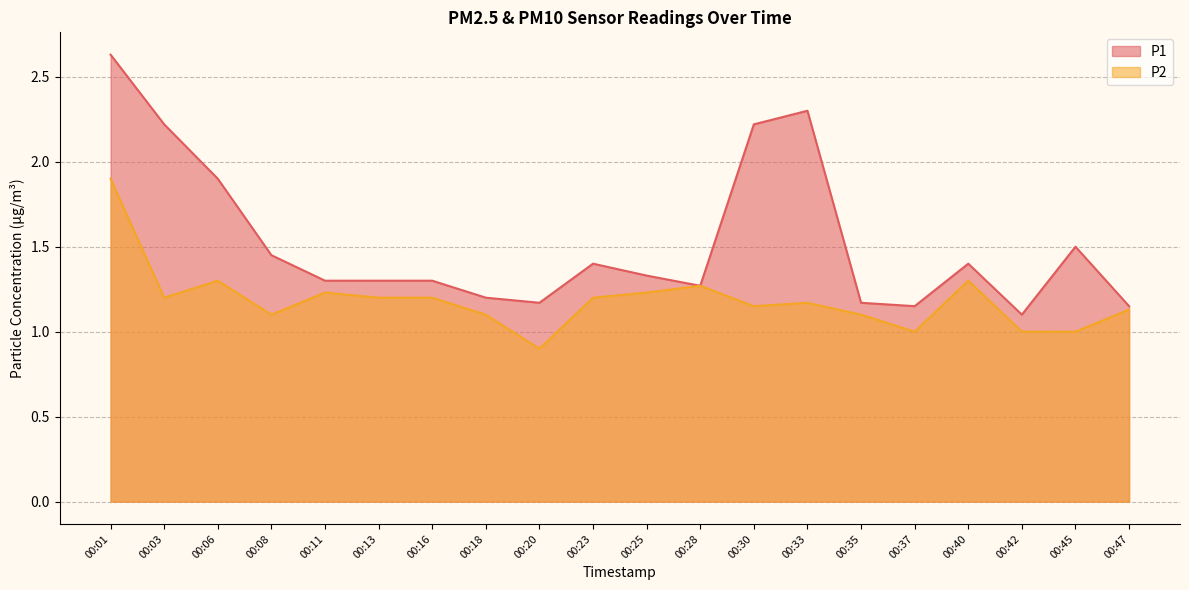

The P2 series shows 0.8 at 00:28. True or false?

False